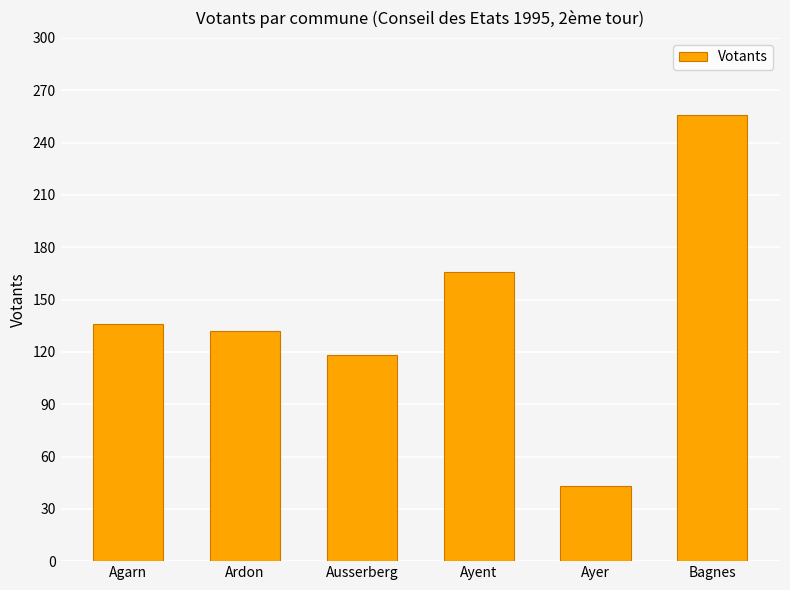

Read the value at Bagnes, to the nearest 10.

260